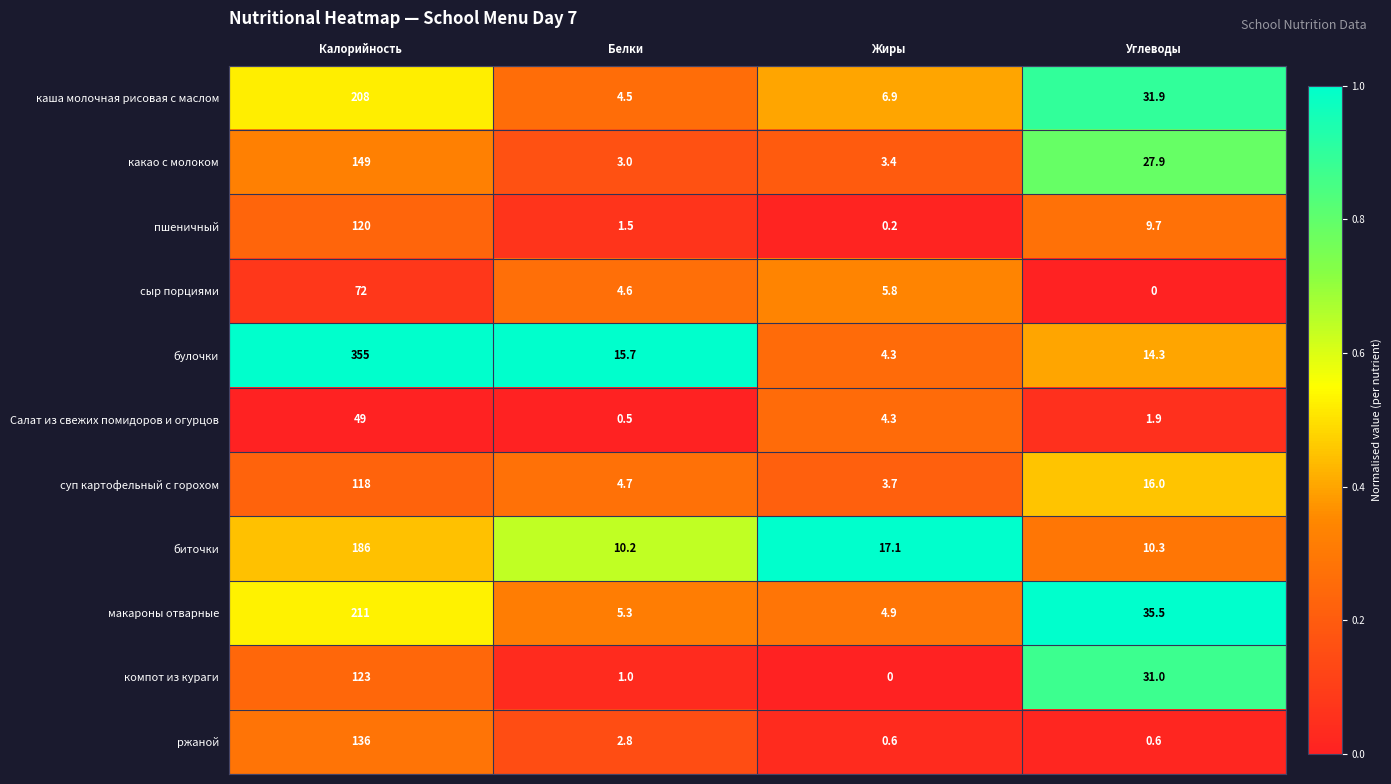

Which series has the largest total across all categories?

булочки